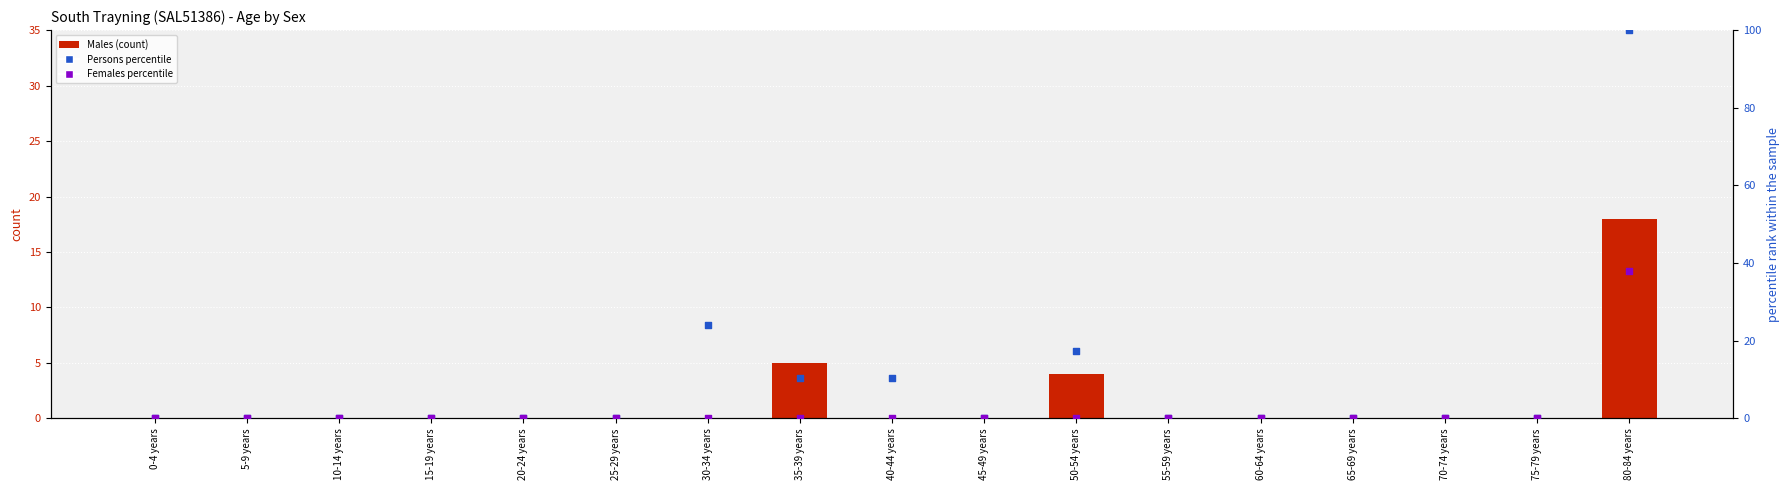

Which series has the largest total across all categories?

Persons (percentile)